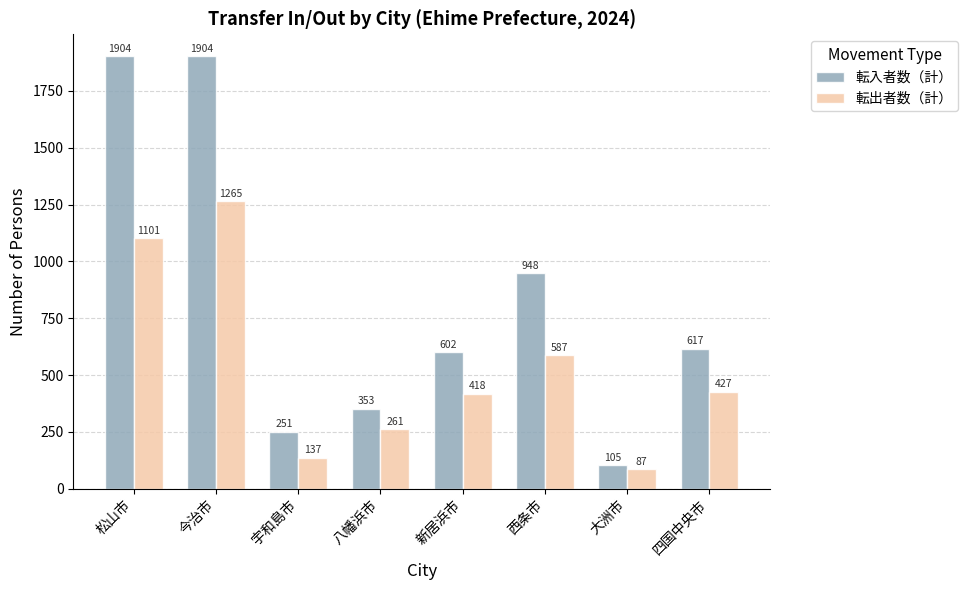

What is the average value of the 転入者数（計） series?

836